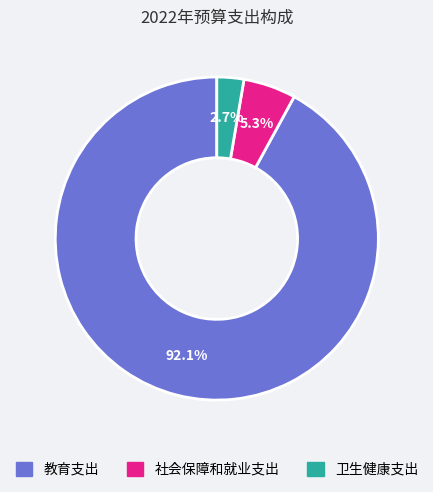

The 教育支出 slice represents 98% of the pie. True or false?

False